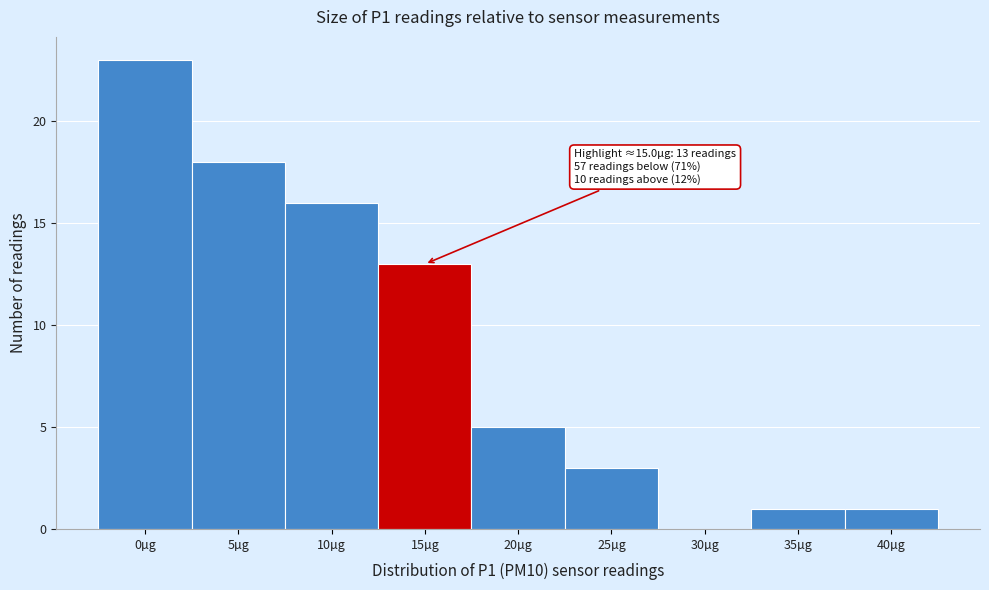

Reading left to right, list all the values displayed in this chart.

0µg=23	5µg=18	10µg=16	15µg=13	20µg=5	25µg=3	30µg=0	35µg=1	40µg=1